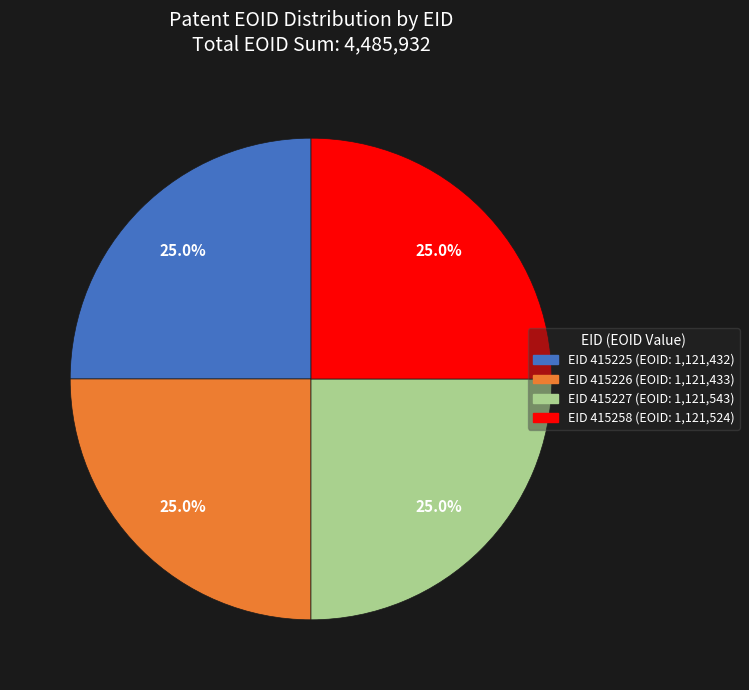

What percentage do EID 415258 (EOID: 1,121,524) and EID 415227 (EOID: 1,121,543) together represent?

50.0%